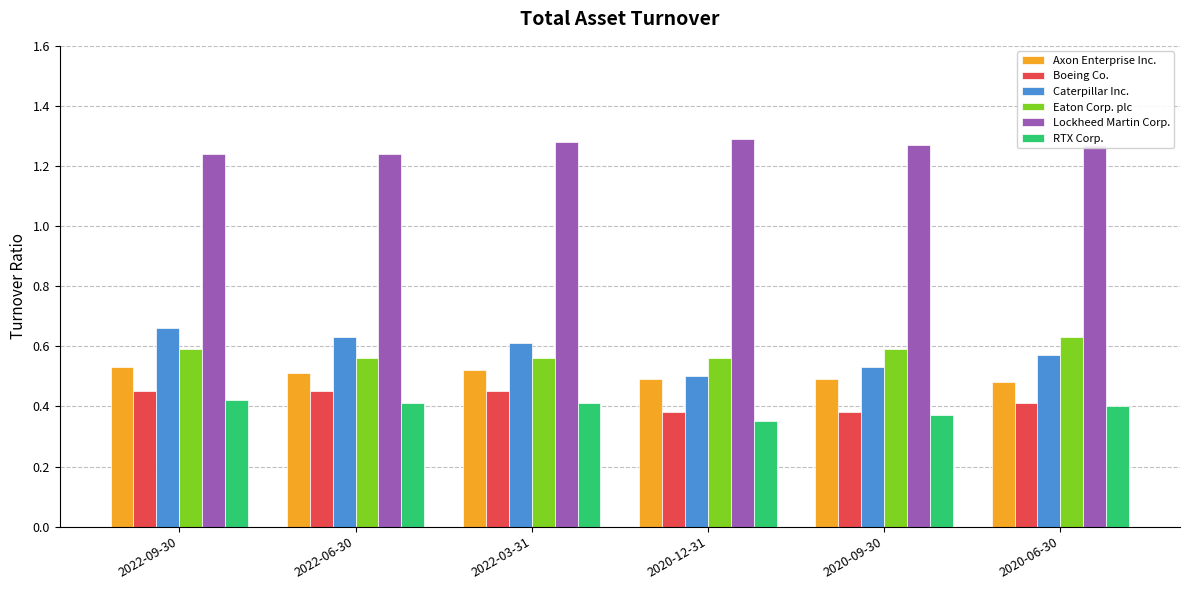

What position from the left is 2022-09-30?

1